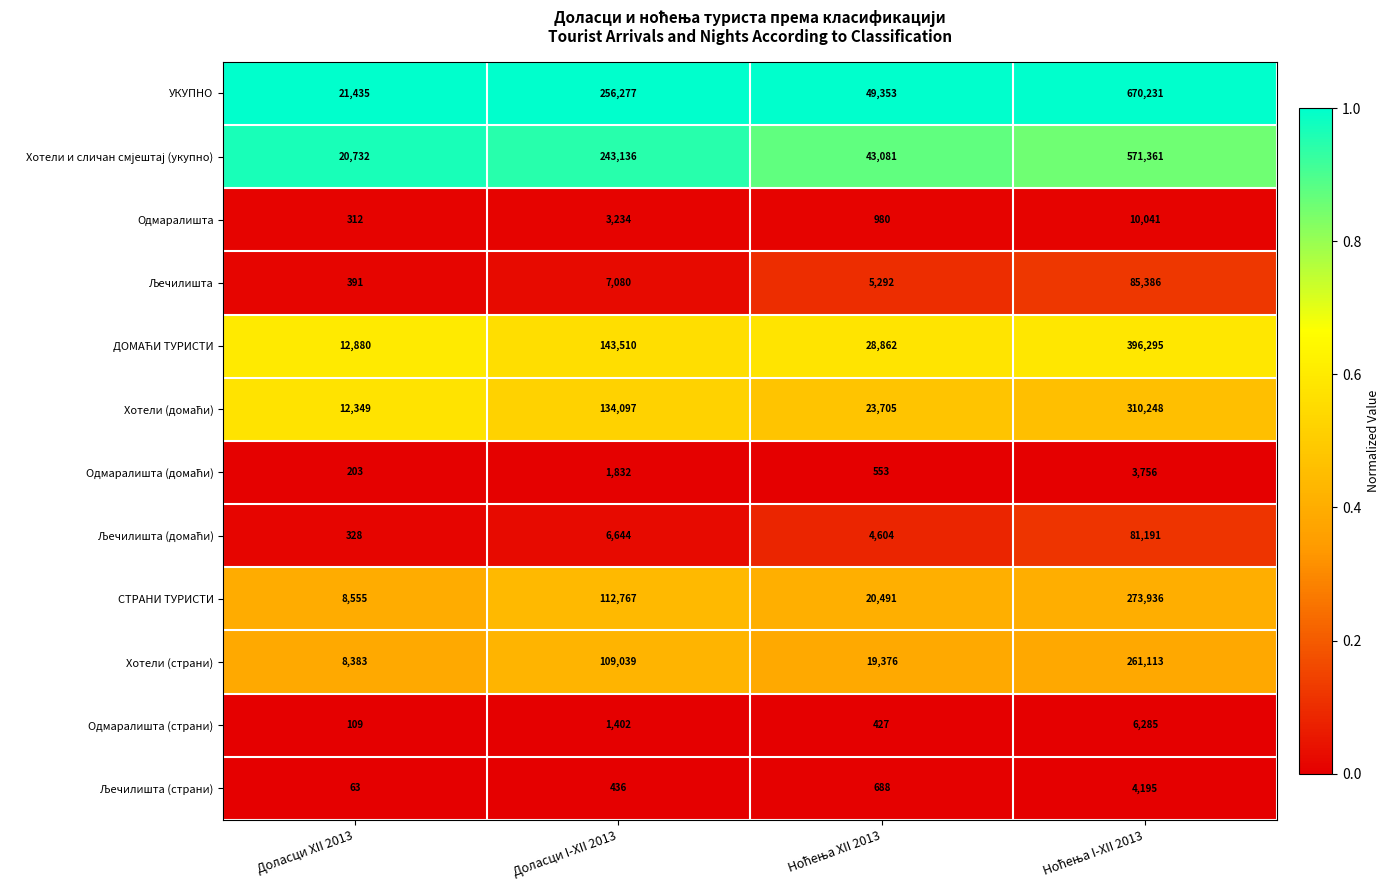

True or false: СТРАНИ ТУРИСТИ has a value of 14563 at Доласци XII 2013.

False